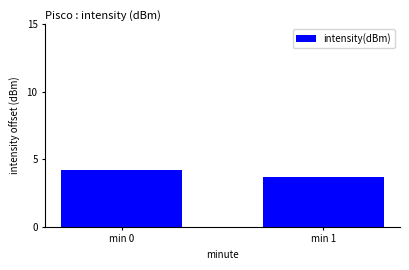

What is the average value?

4.0